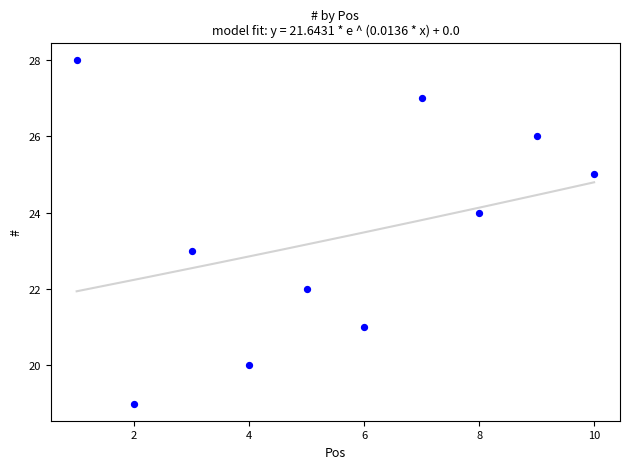

What is the average Y value?

24